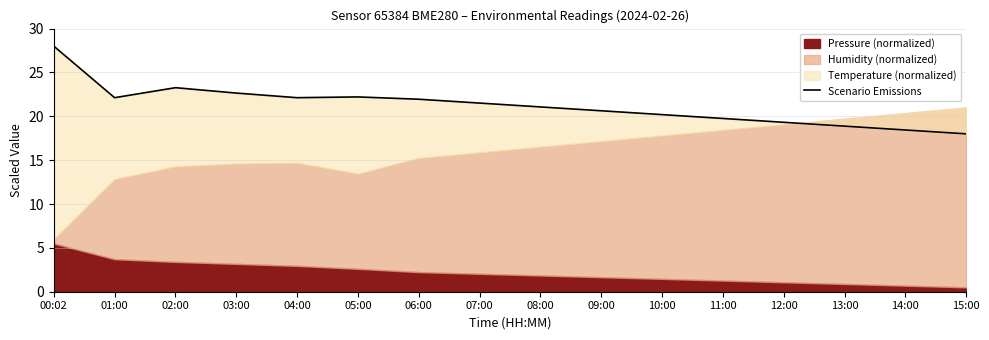

What position from the right is 02:00?

14